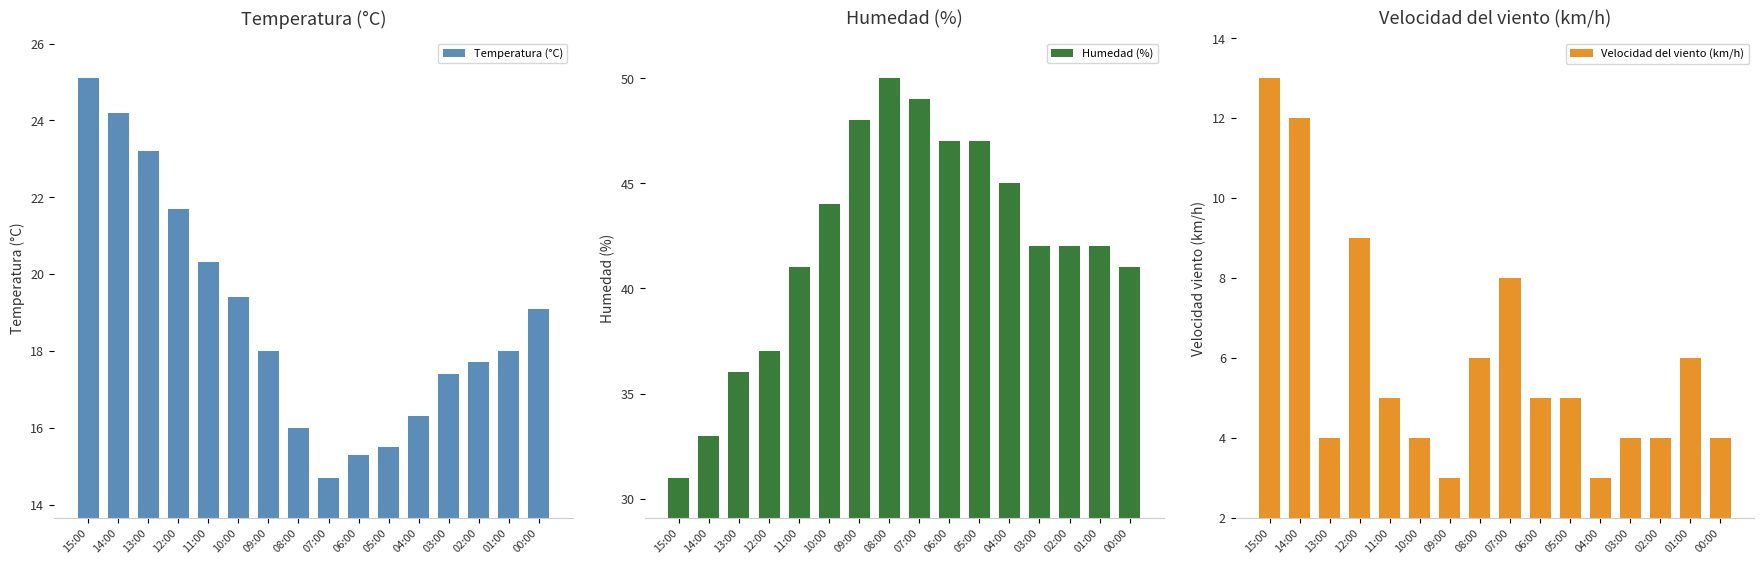

What is the label of the 7th bar from the right?

06:00